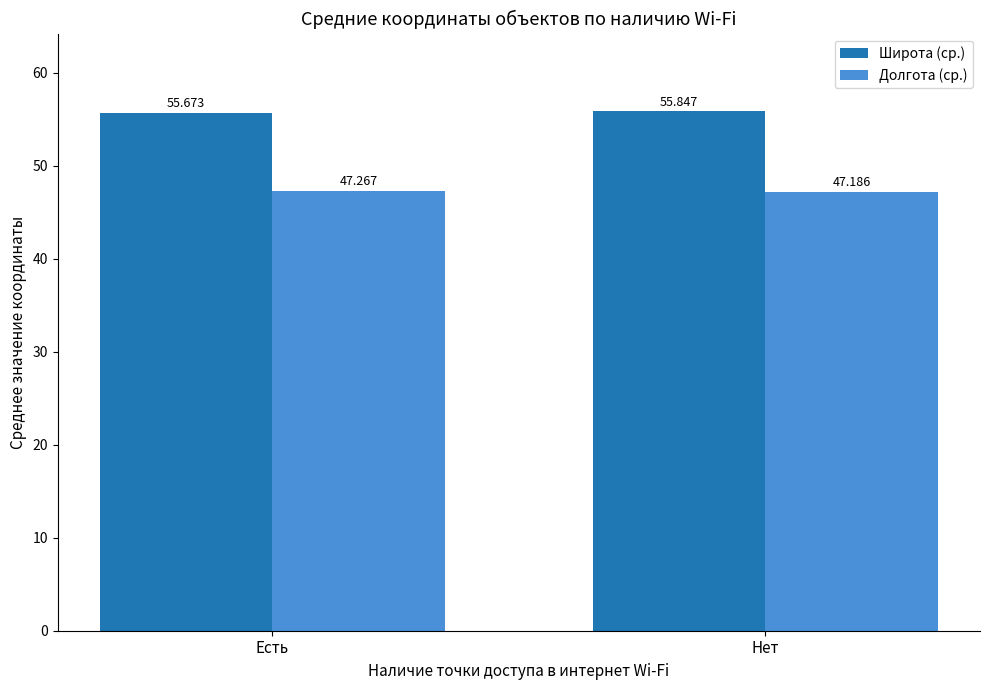

What are all the series names shown in the legend?

Широта (ср.), Долгота (ср.)